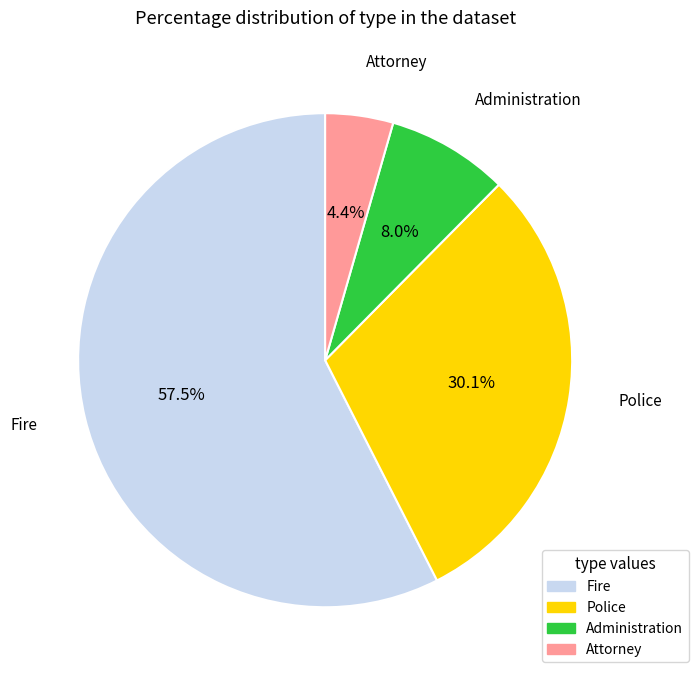

Does Administration represent more than half of the total?

No